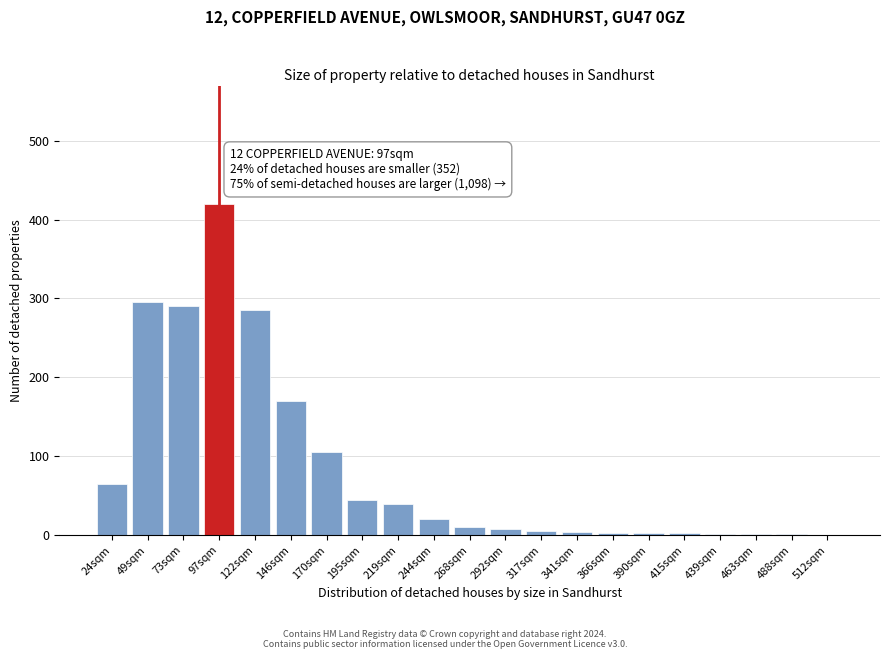

At which label is the value closest to 210?

146sqm